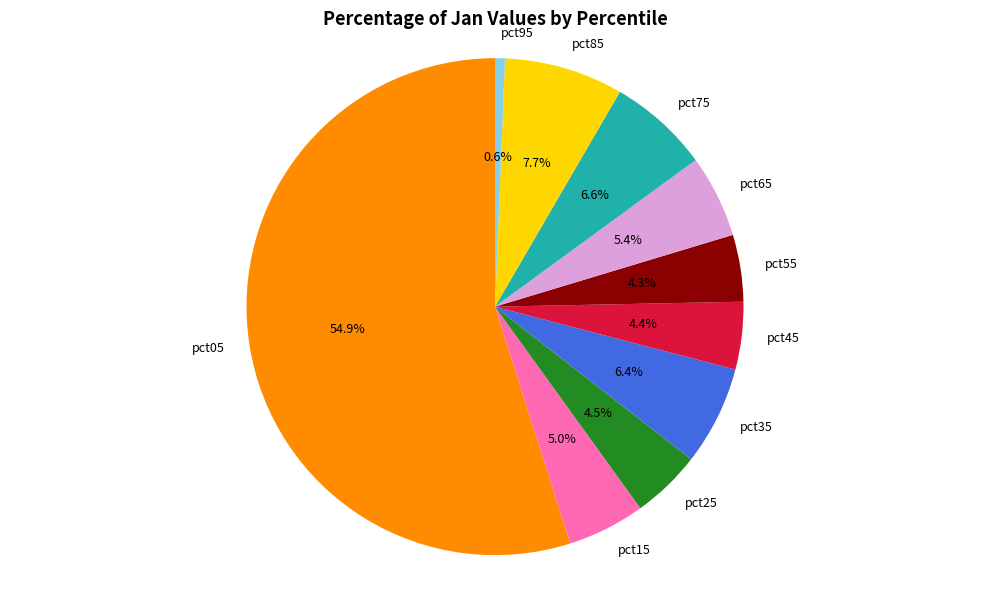

Is the sum of pct55 and pct85 greater than half?

No